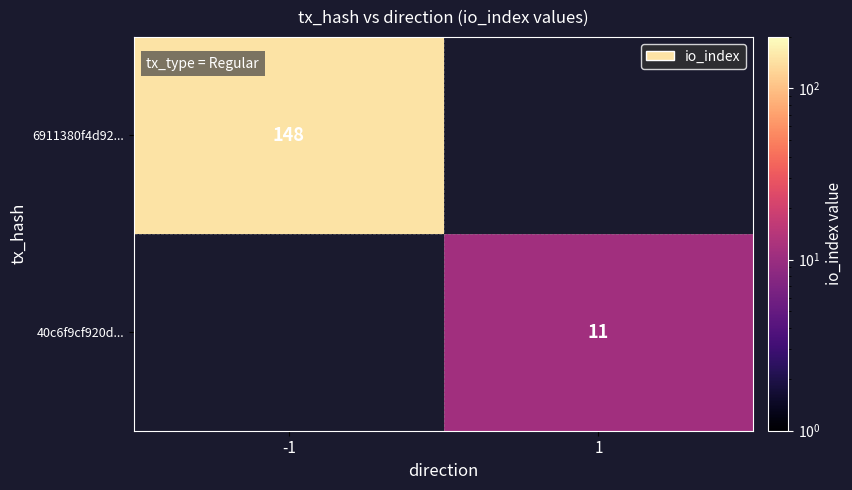

True or false: 6911380f4d92... has a value of 148 at -1.

True